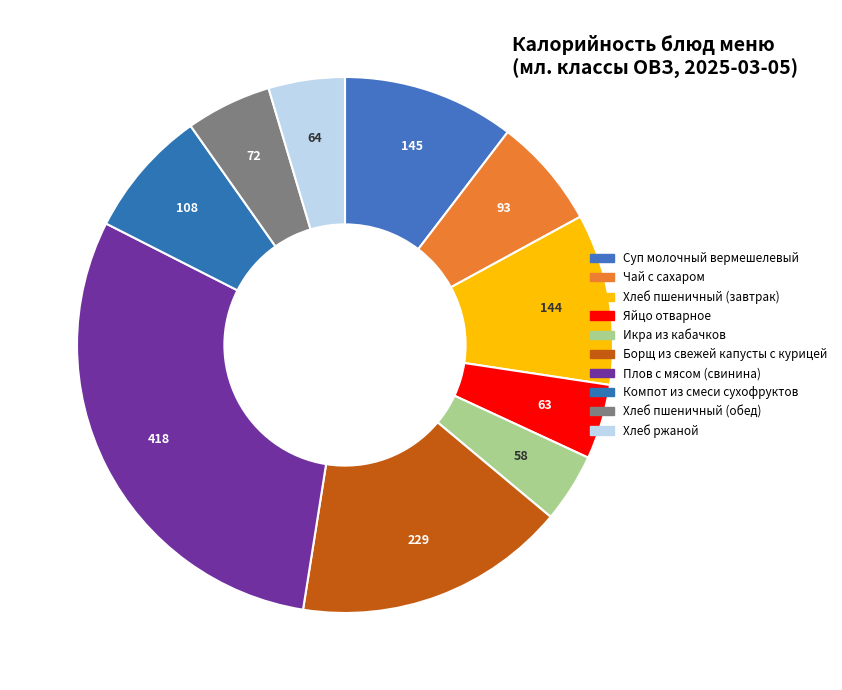

What is the smallest slice in the pie chart?

Икра из кабачков